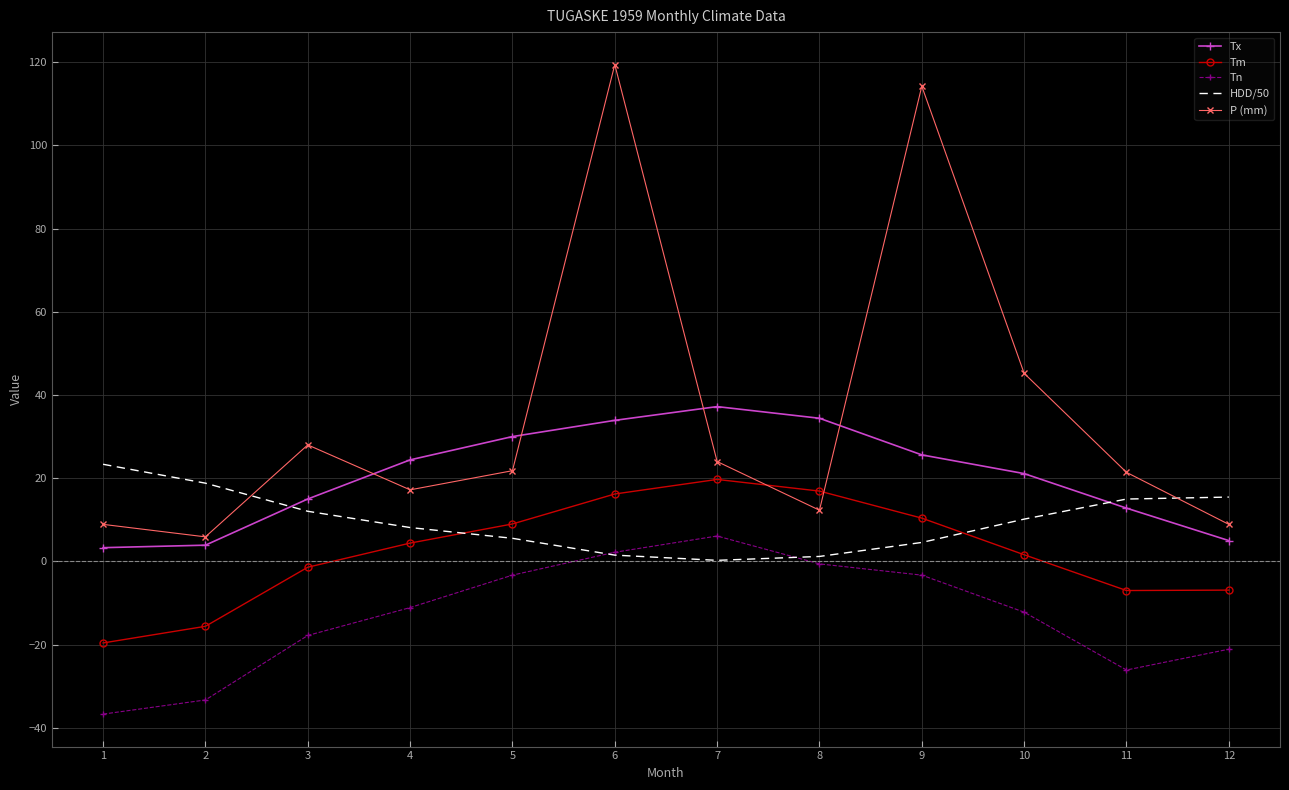

How many times do P (mm) and HDD/50 cross each other?

2